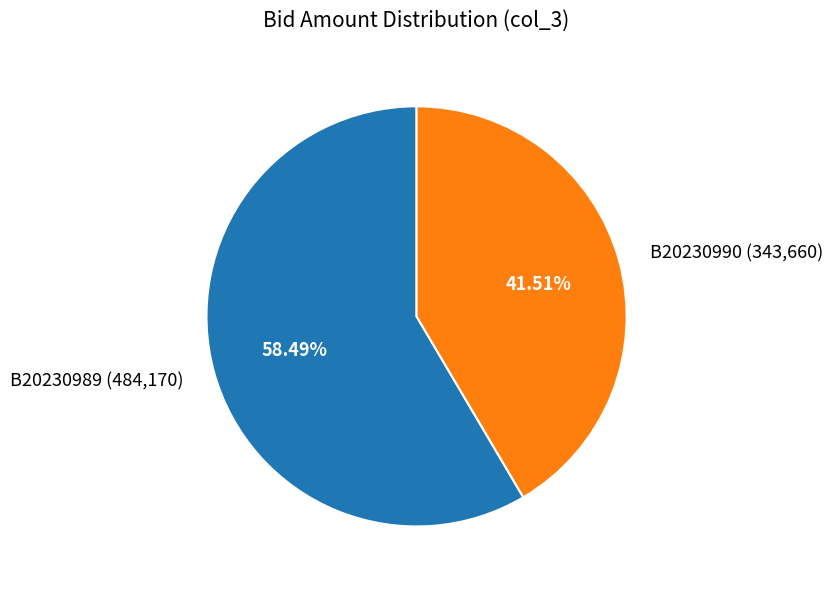

Rank the categories by value from highest to lowest.

B20230989, B20230990